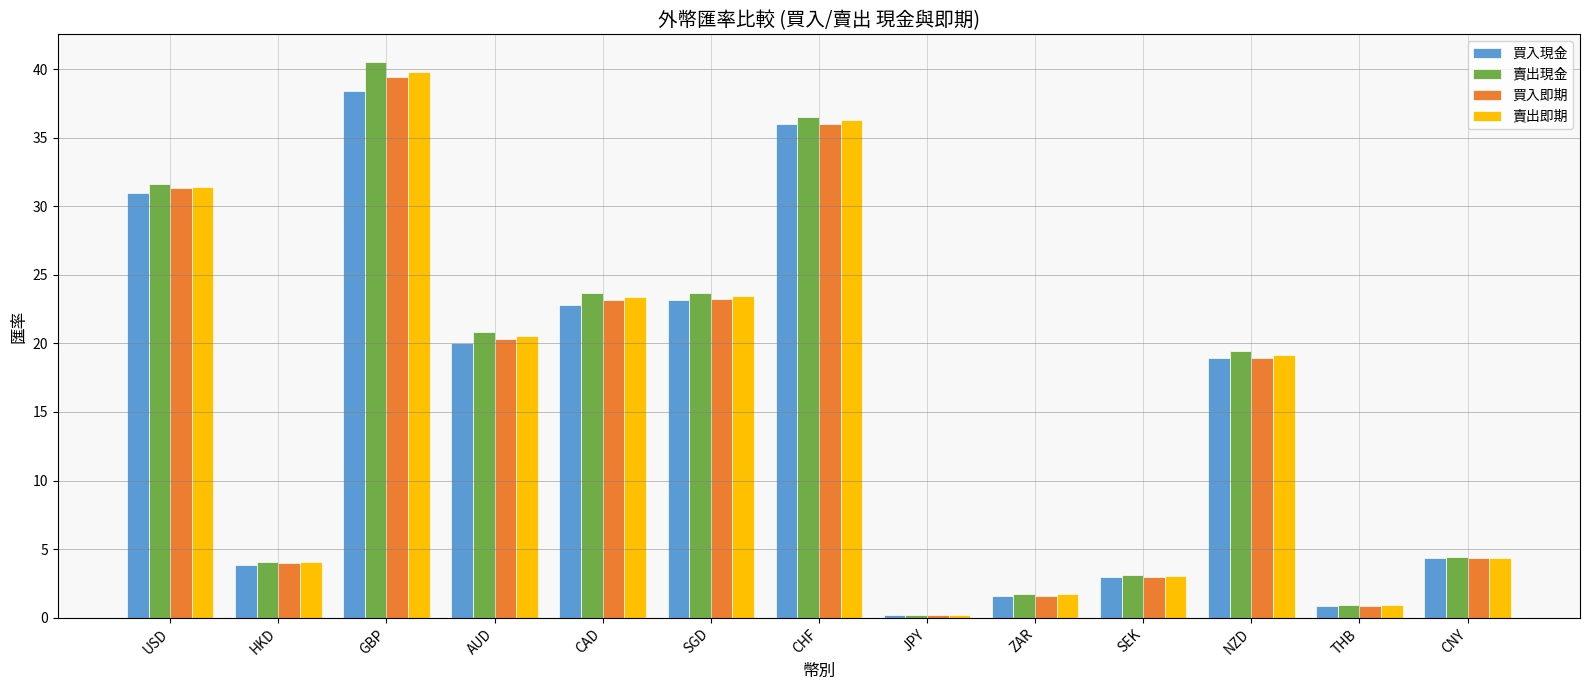

Which series has the widest spread of values?

賣出現金